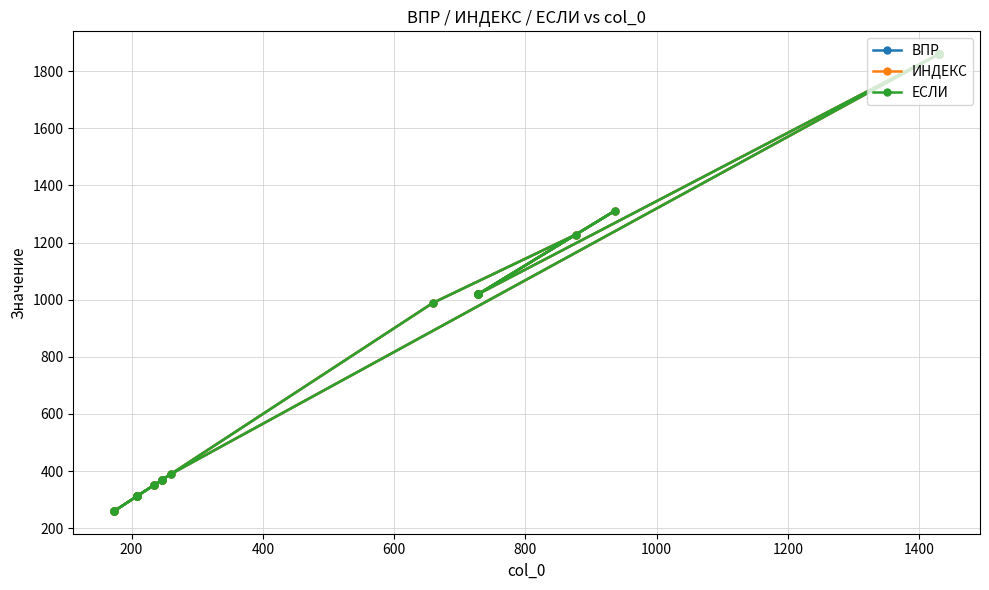

What is the sum of all ВПР values?

20605.2